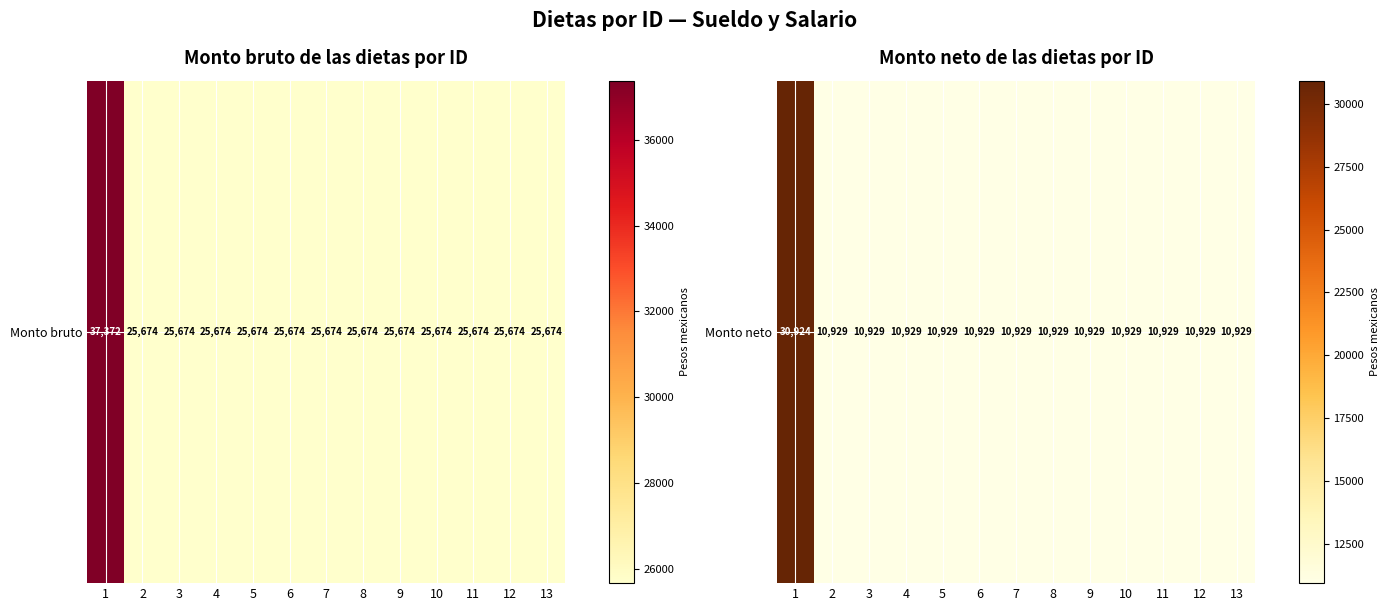

True or false: the data shows 17380 at 12.

False